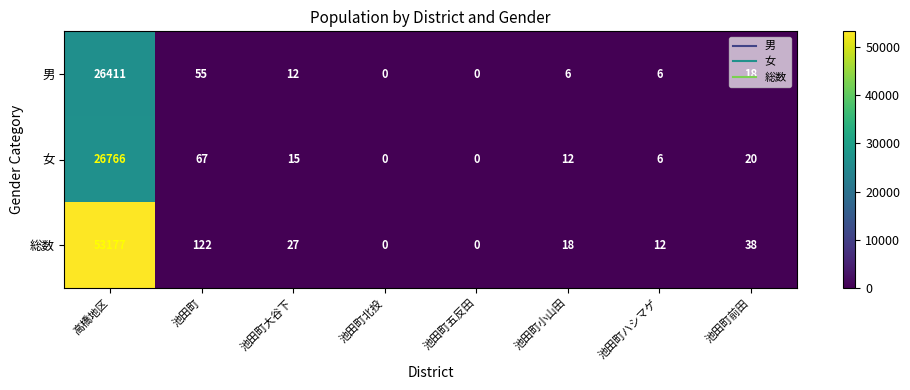

Is the value of 総数 at 池田町前田 greater than the value of 男 at 高橋地区?

No